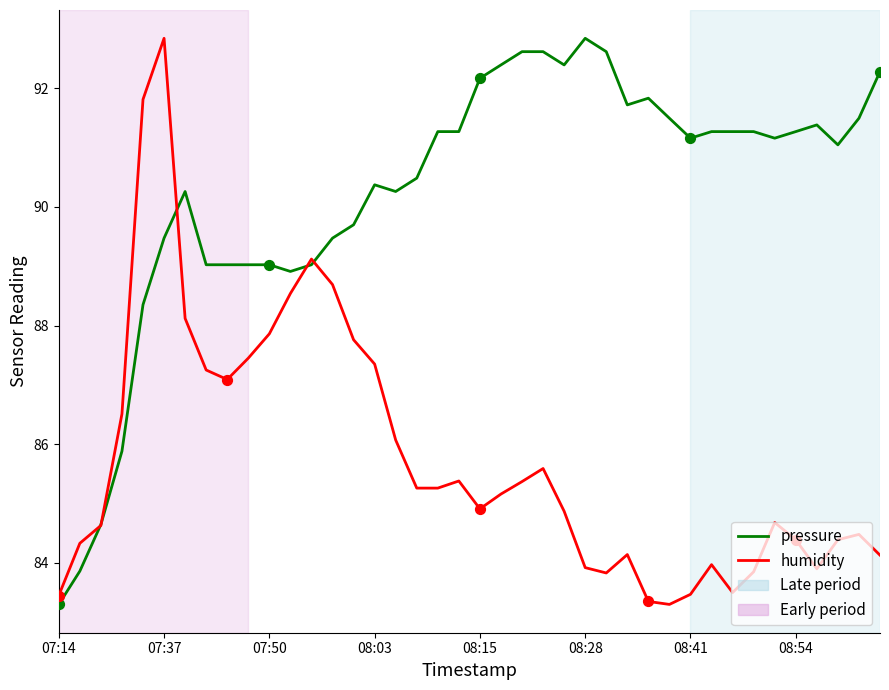

Rank the series by their average value, from highest to lowest.

pressure, humidity